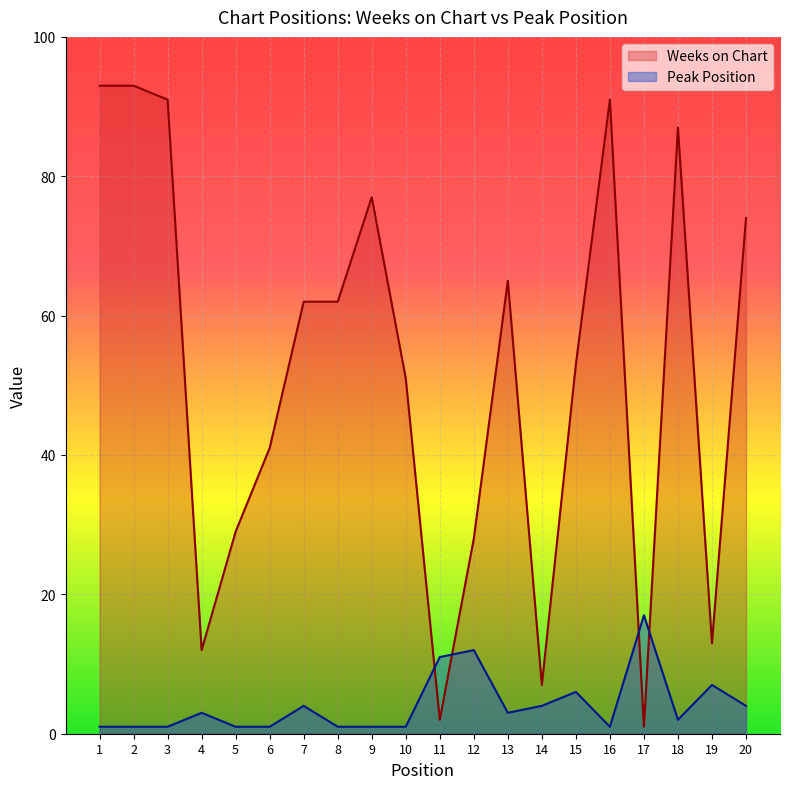

True or false: Weeks on Chart has a value of 91 at 3.

True